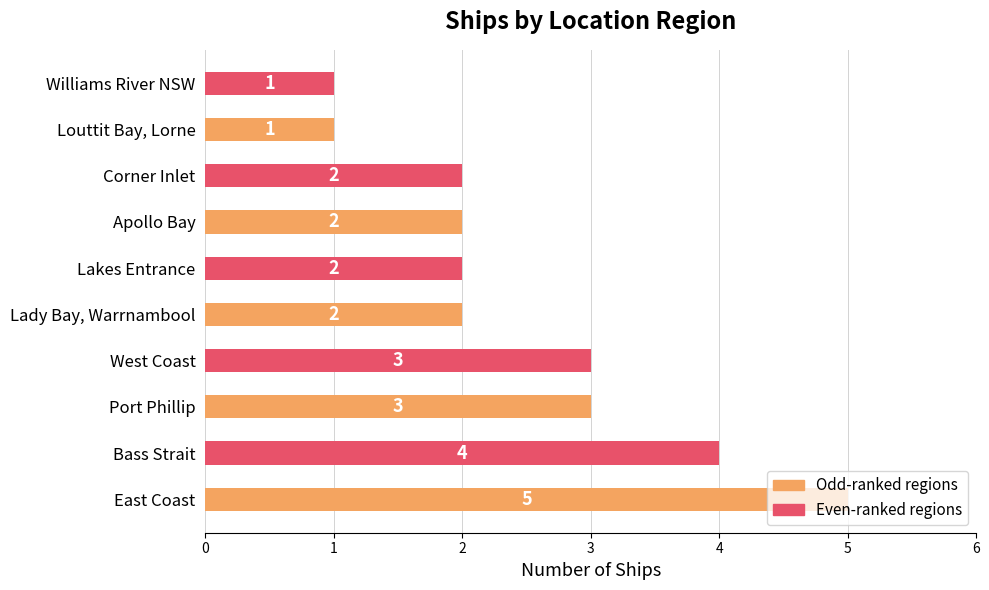

What is the difference between the maximum and minimum values?

4